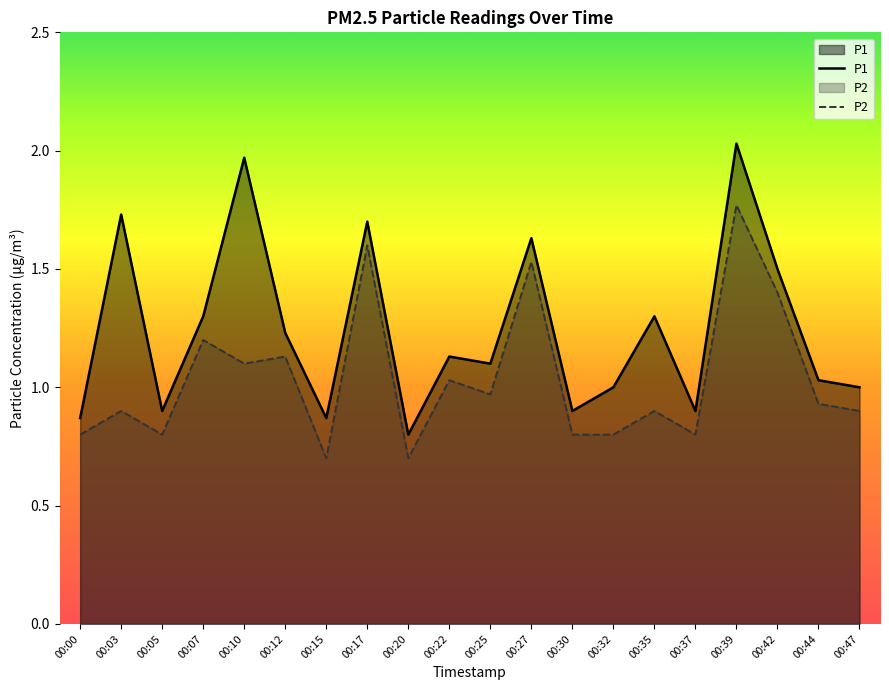

What is the difference between the P2 values at 00:25 and 00:20?

0.3